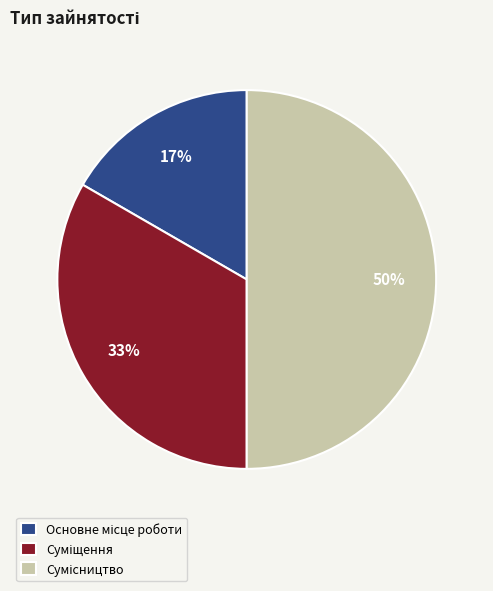

How many slices are in this pie chart?

3